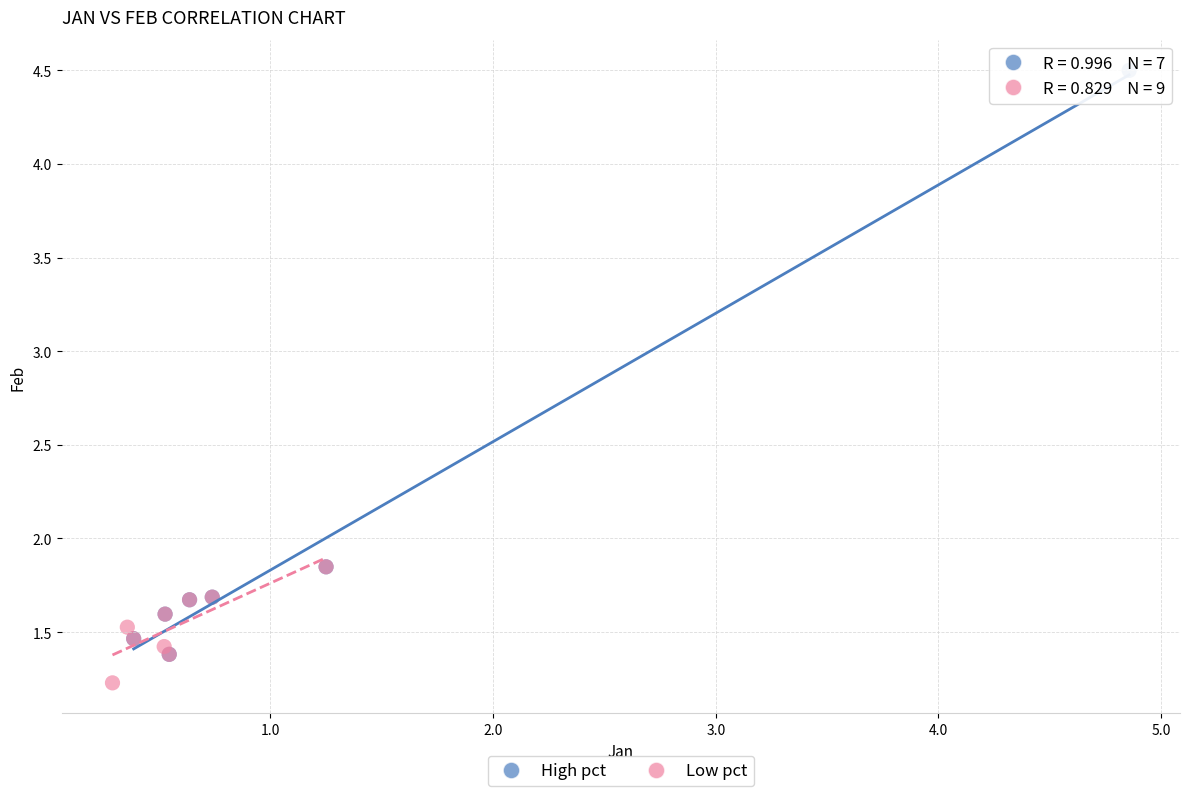

Which series has the widest spread of Y values?

High pct